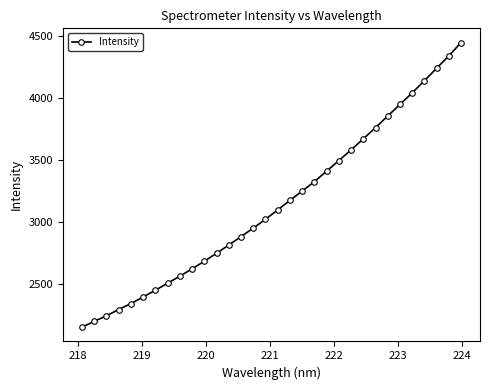

What is the minimum value shown in the chart?

2154.3